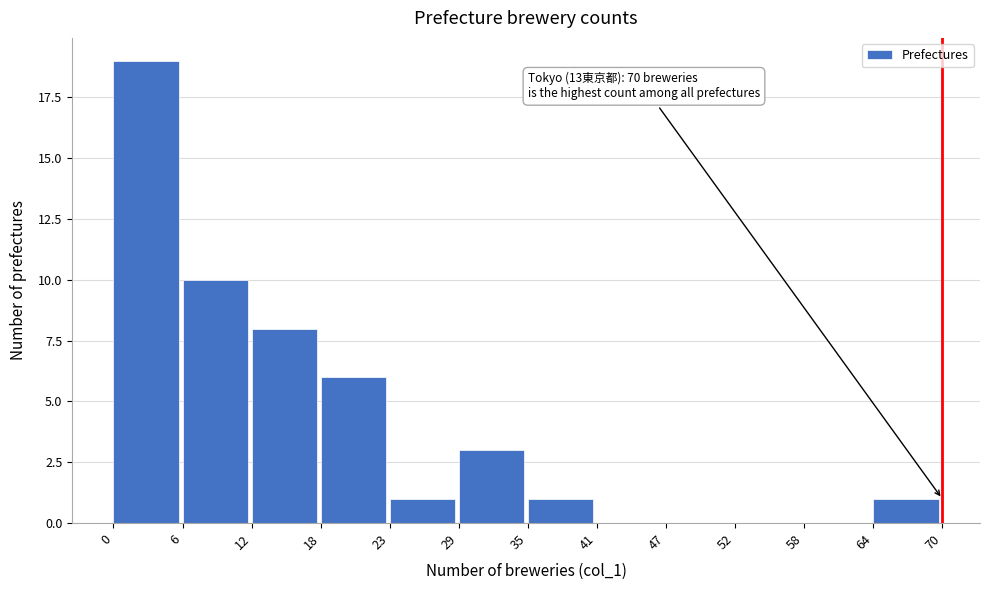

Which range on the x-axis has the tallest bar?

0 to 6